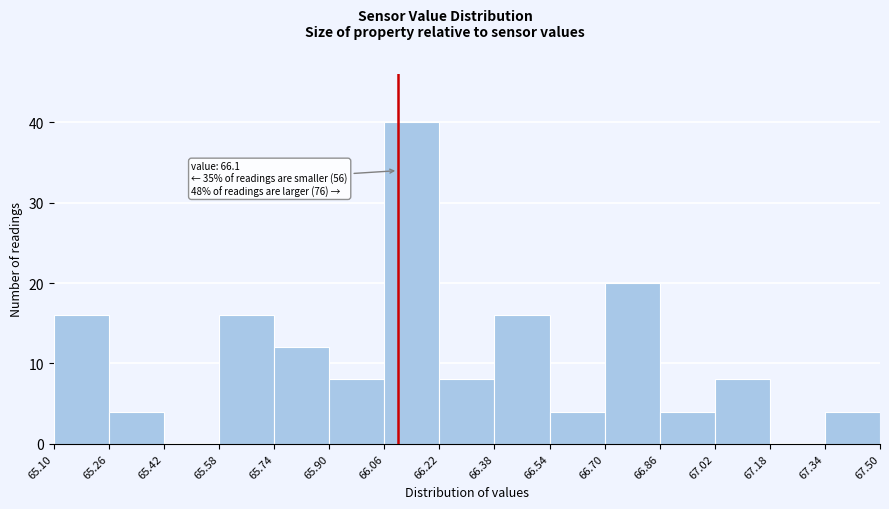

Over which range of the x-axis is the bar tallest?

66.06 to 66.22